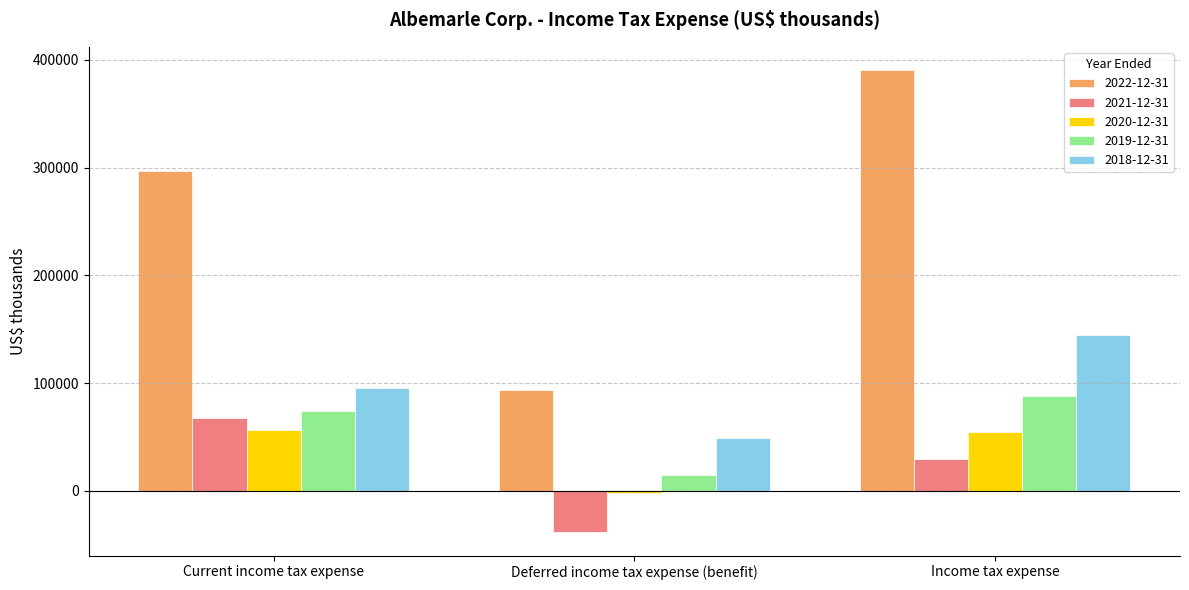

Which series has the widest spread of values?

2022-12-31